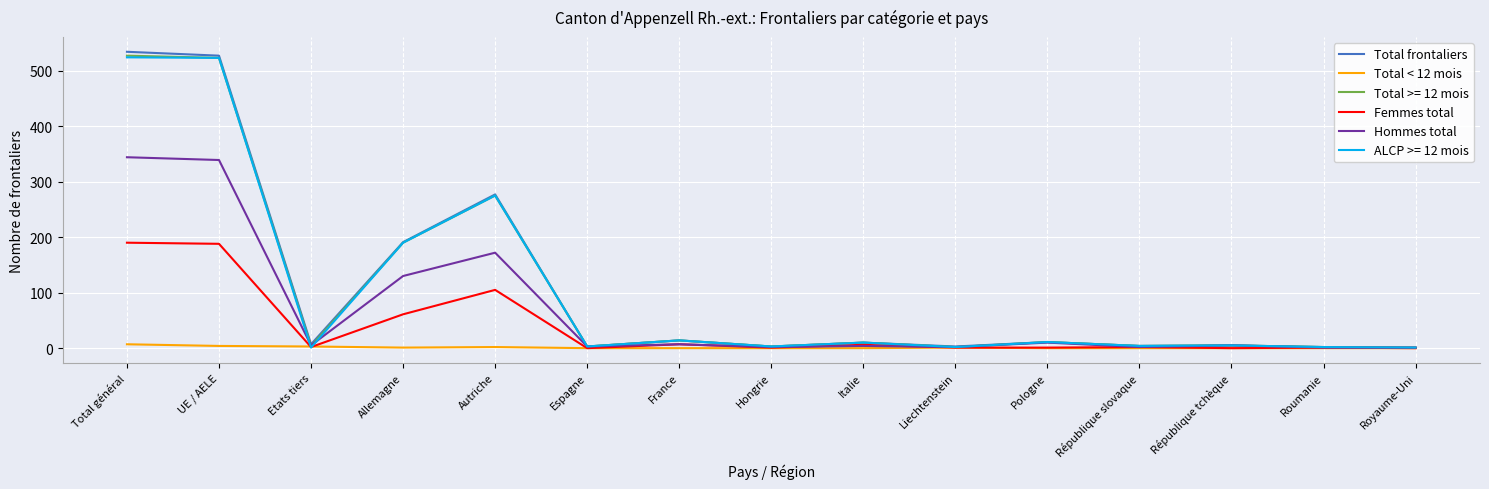

What is the spread (max minus min) of values at Total général?

527